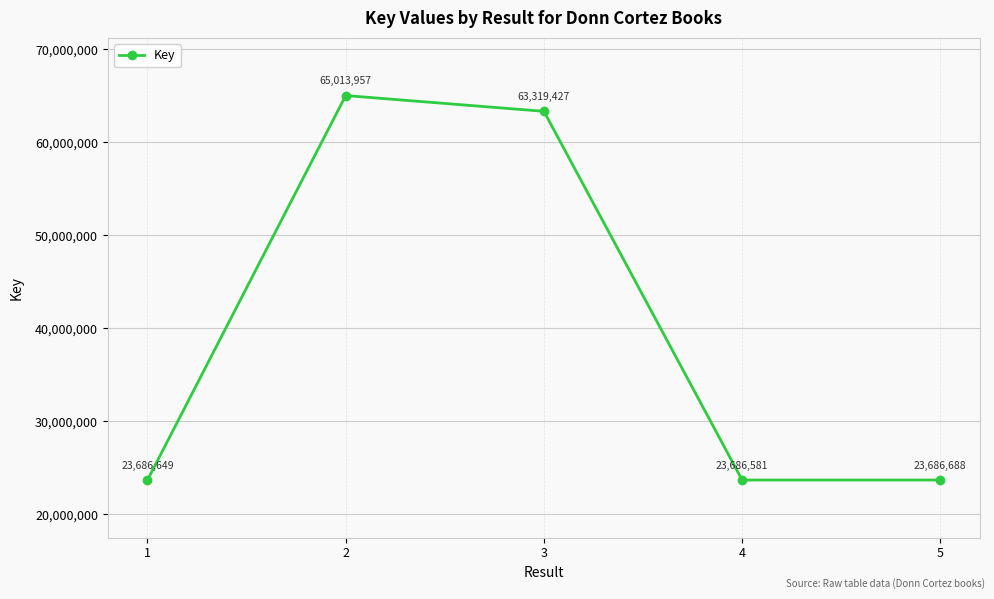

Rank the categories by value from highest to lowest.

2, 3, 5, 1, 4